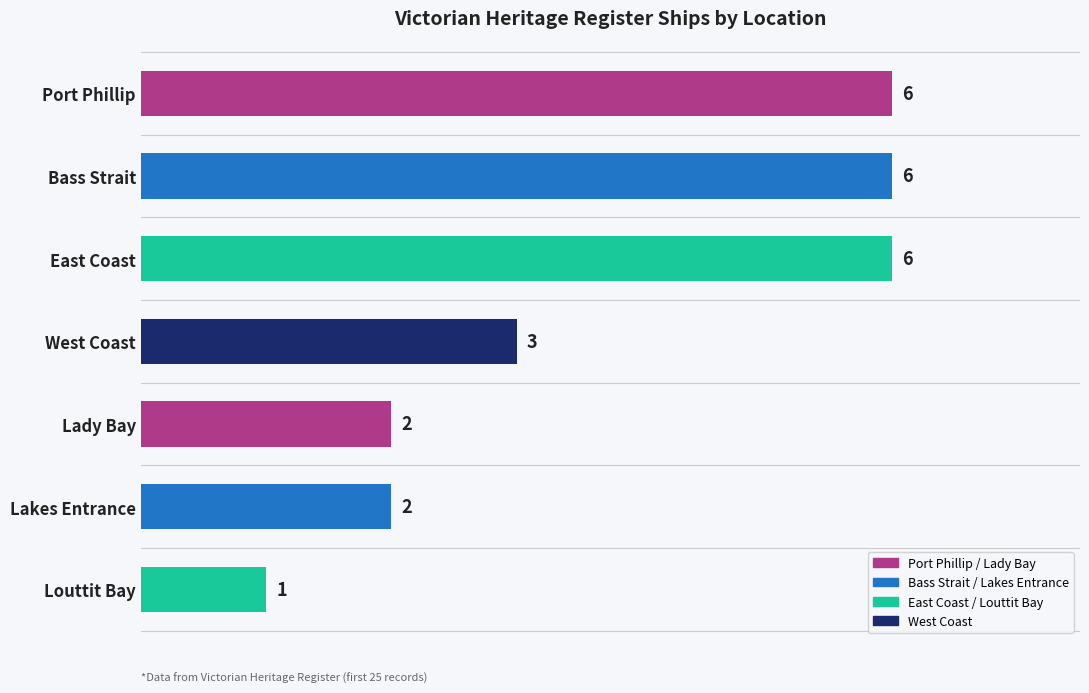

The chart shows a value of 10 at East Coast. True or false?

False